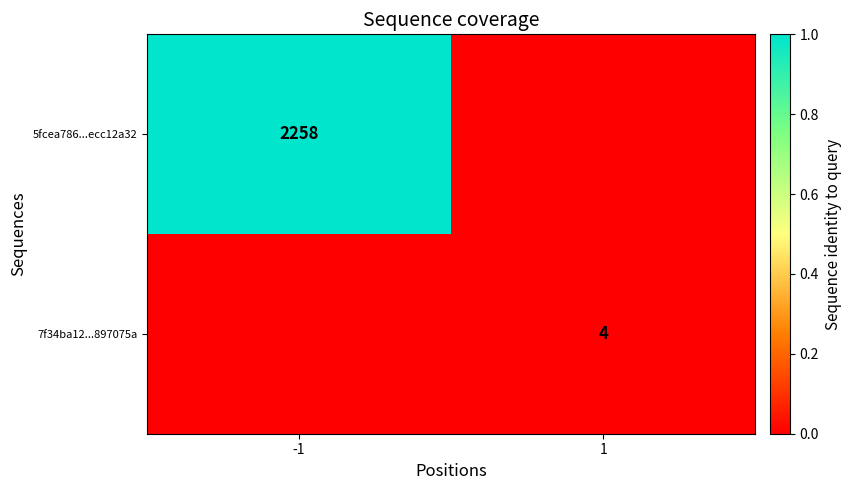

The value of 5fcea786...ecc12a32 at -1 is 1541. True or false?

False